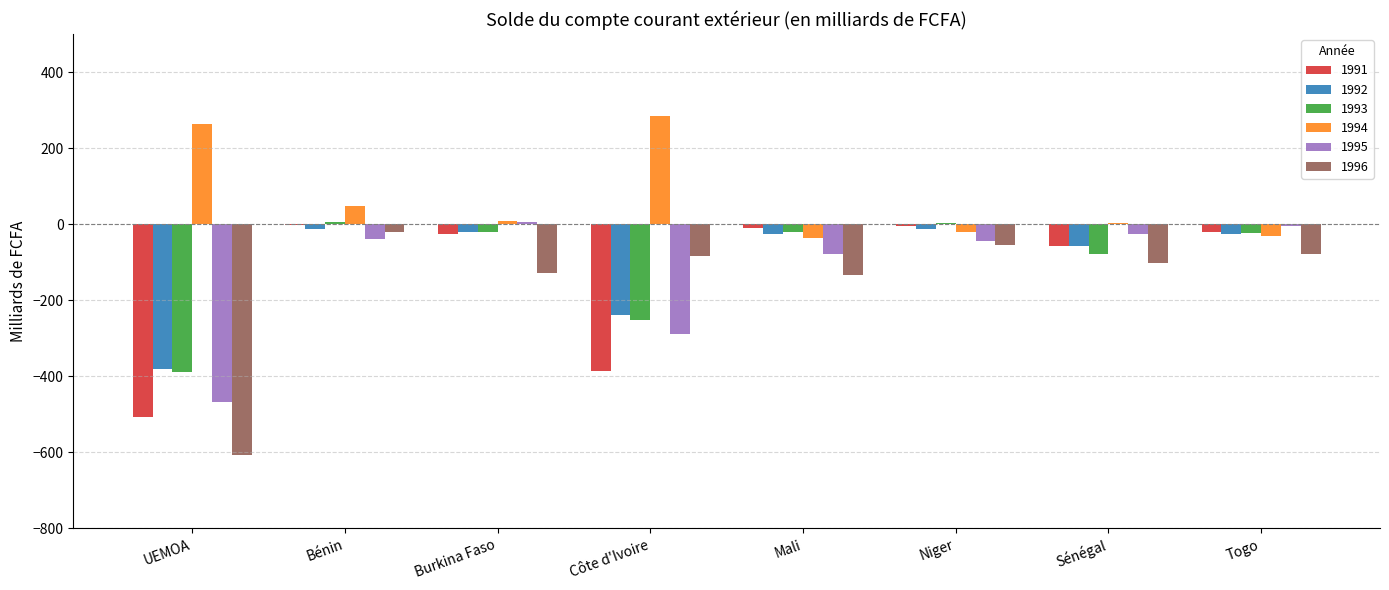

Is the value of 1996 at Niger greater than the value of 1991 at Côte d'Ivoire?

Yes